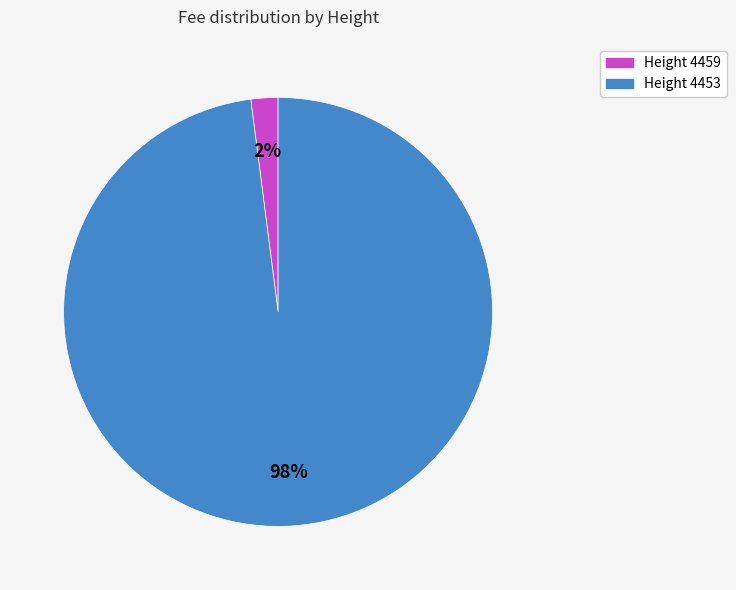

To the nearest percent, what is the difference between the largest and smallest slice percentages?

96%